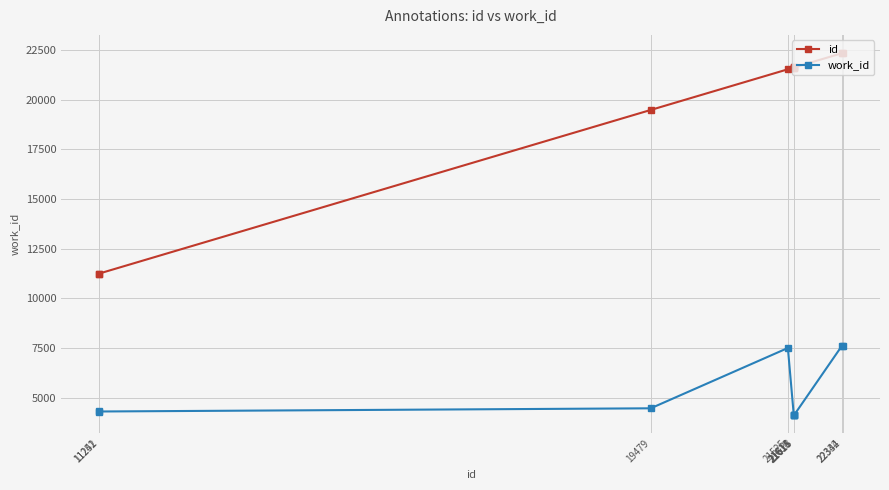

Which series has the largest range (max minus min)?

id